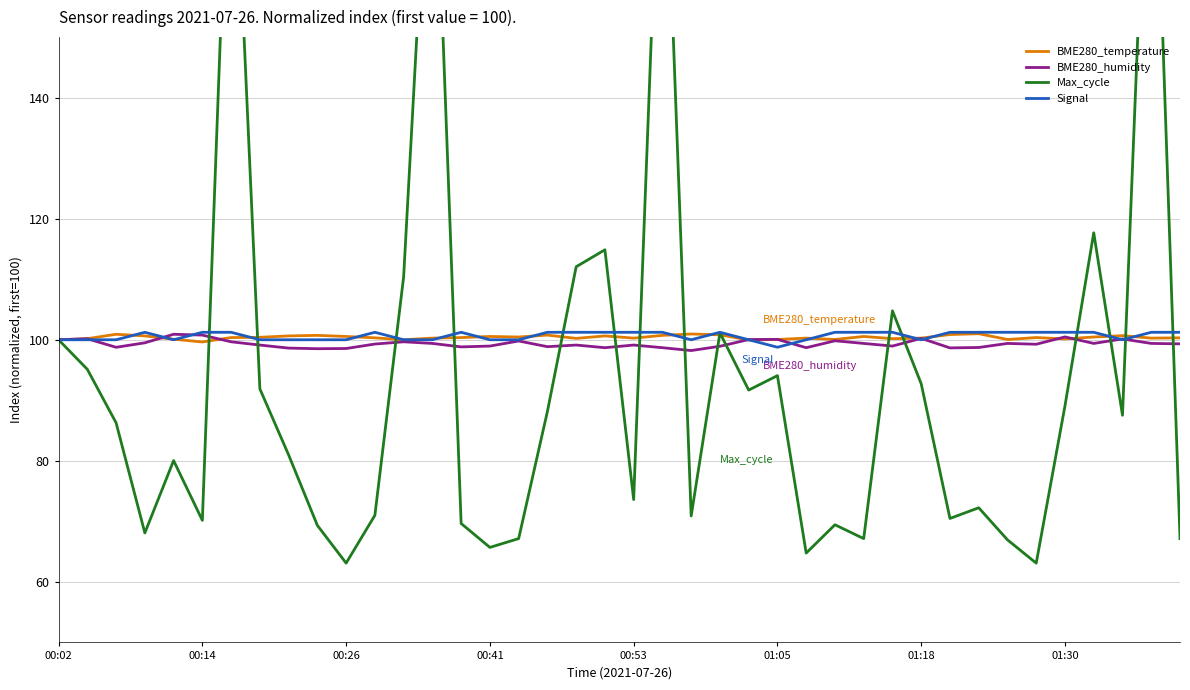

What is the maximum value for BME280_temperature?

101.0